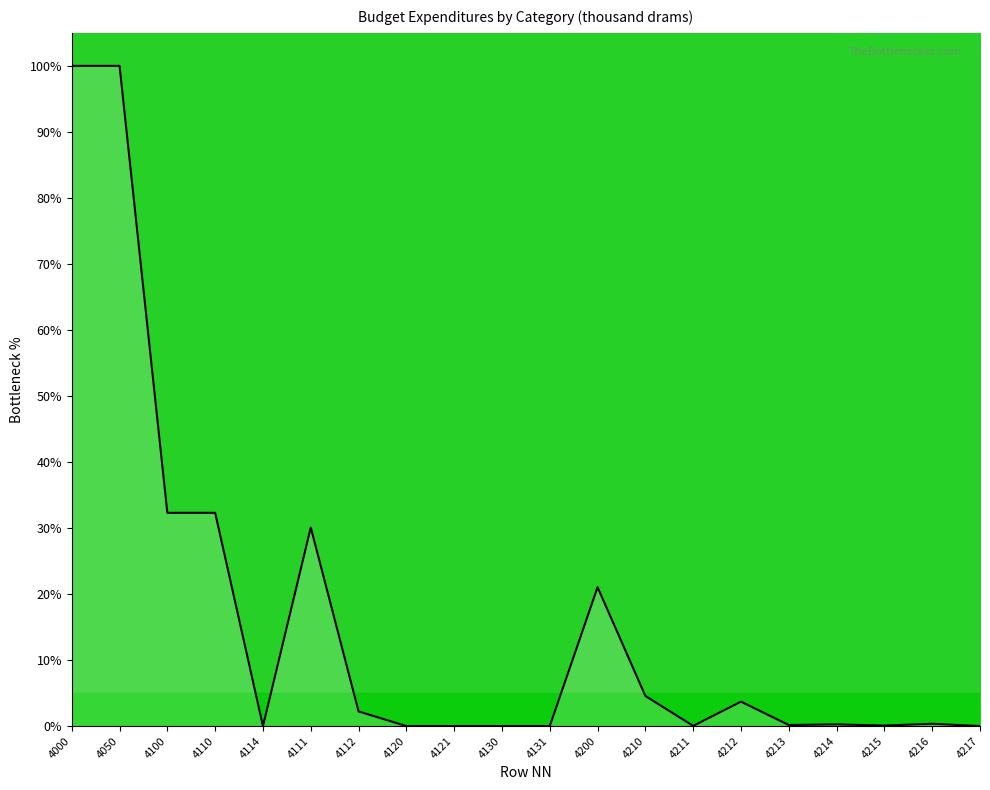

How many distinct data groups are displayed?

1